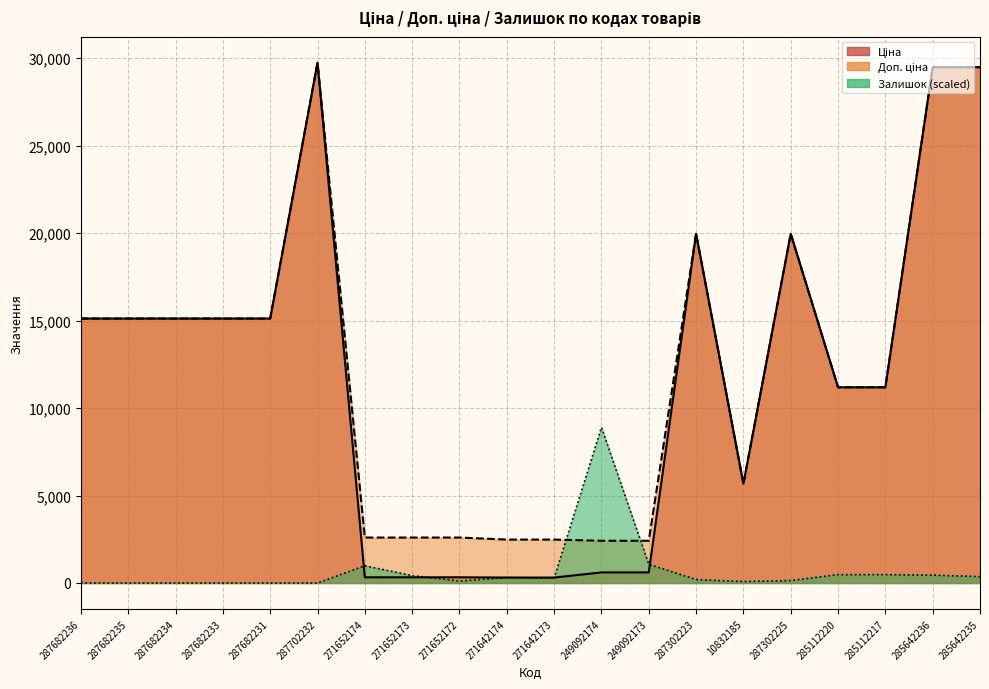

What is the difference between the Ціна values at 287302223 and 10832185?

14290.3